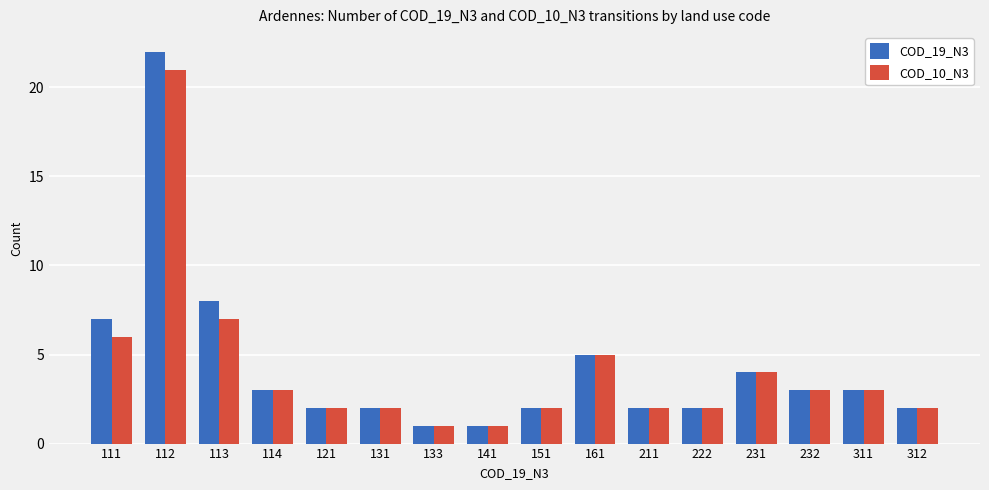

Which series has the largest range (max minus min)?

COD_19_N3